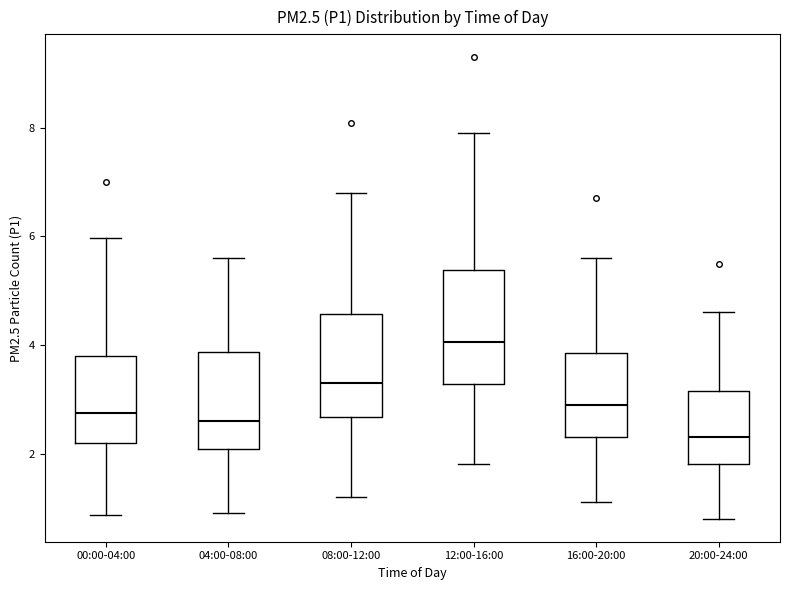

Which box's median line is the lowest?

20:00-24:00